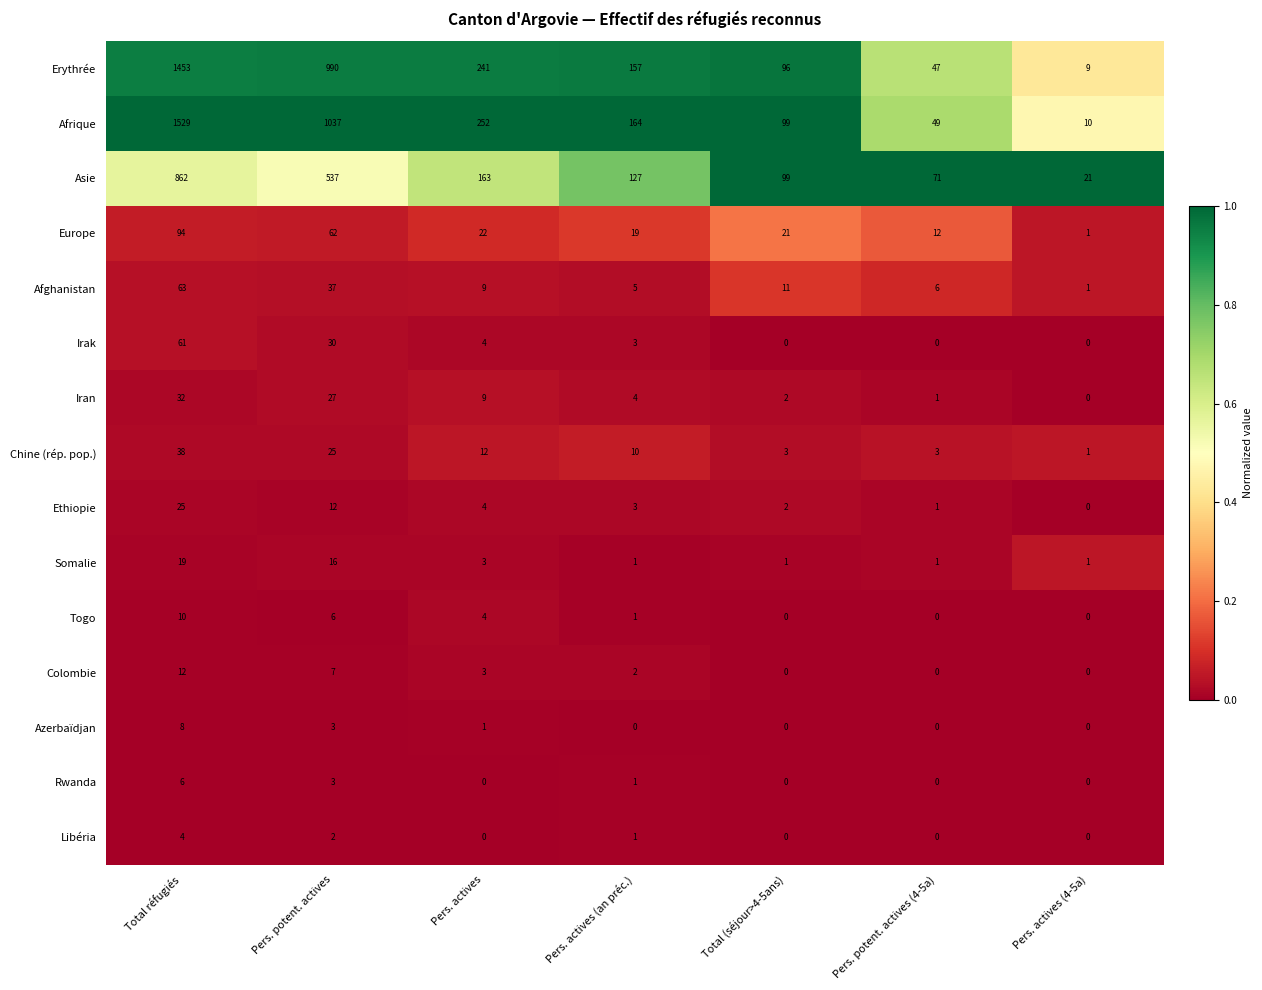

Which series has the largest total across all categories?

Afrique